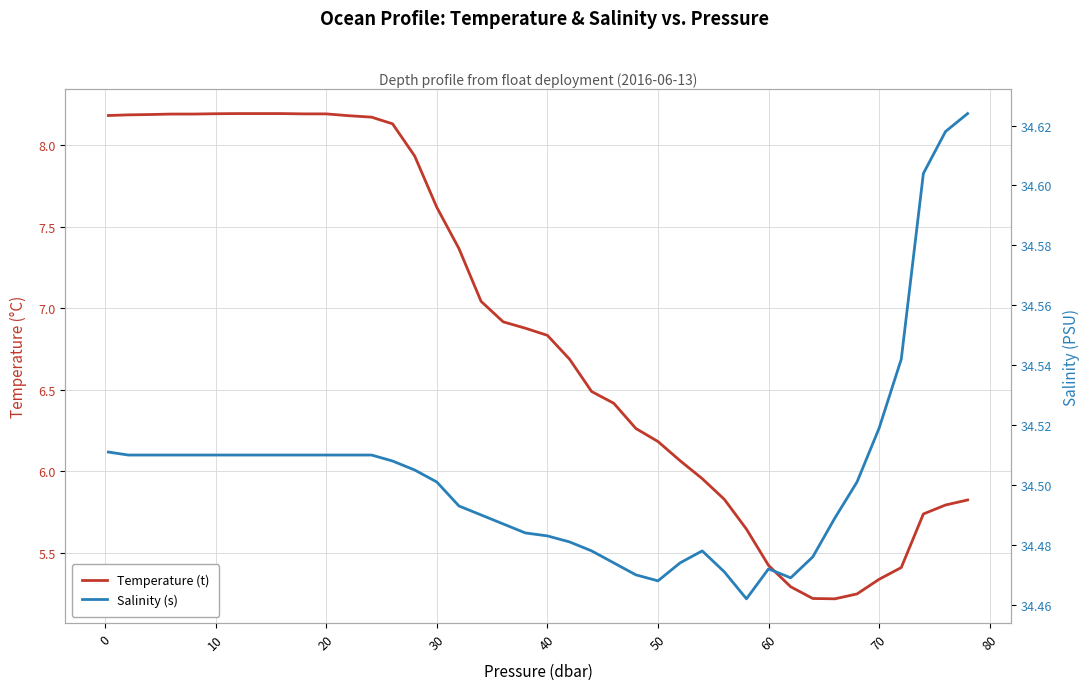

What are all the series names shown in the legend?

Temperature (t), Salinity (s)